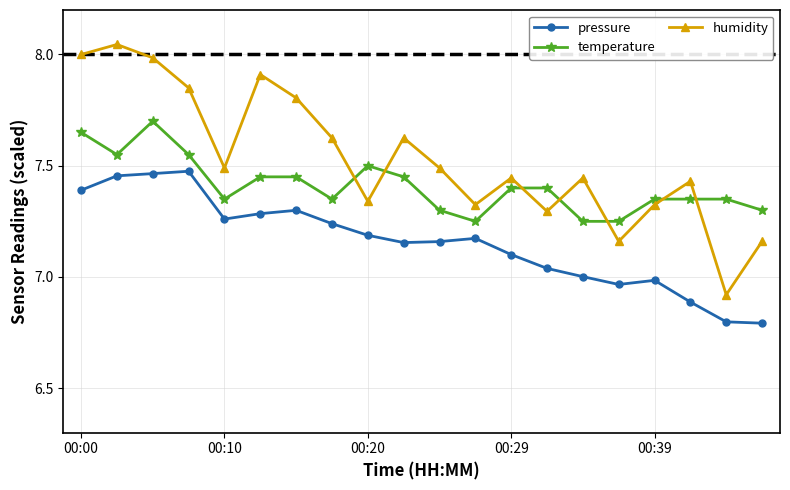

Which series has the largest range (max minus min)?

humidity